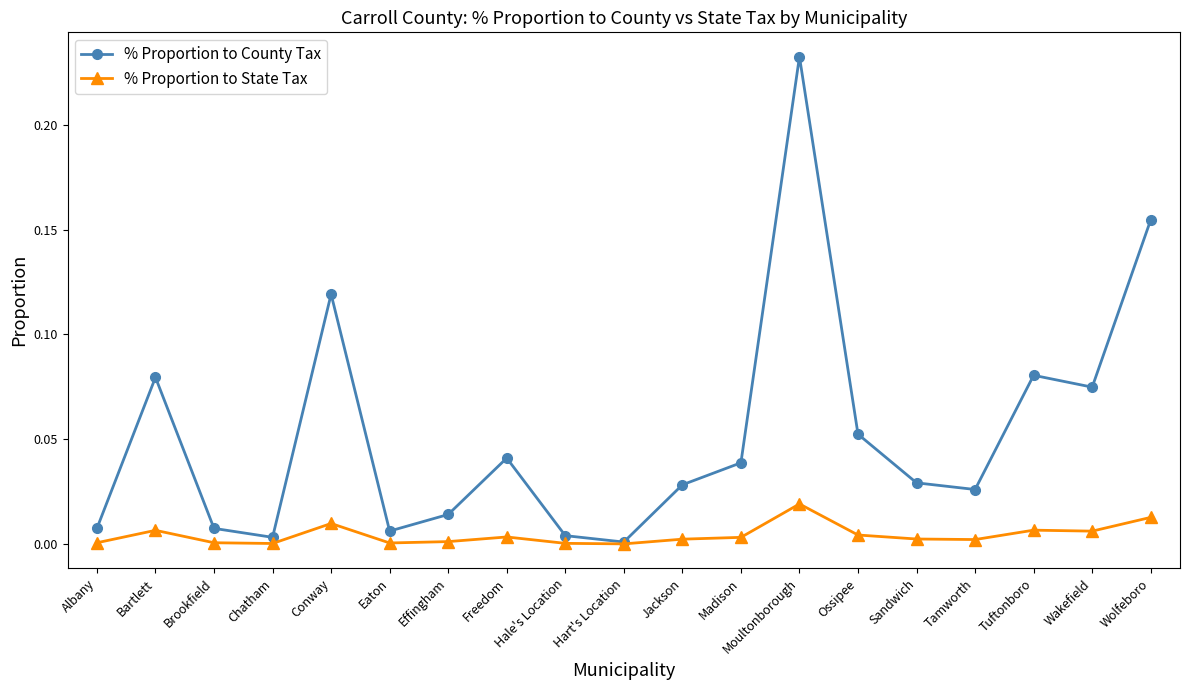

Which series has the largest total across all categories?

% Proportion to County Tax